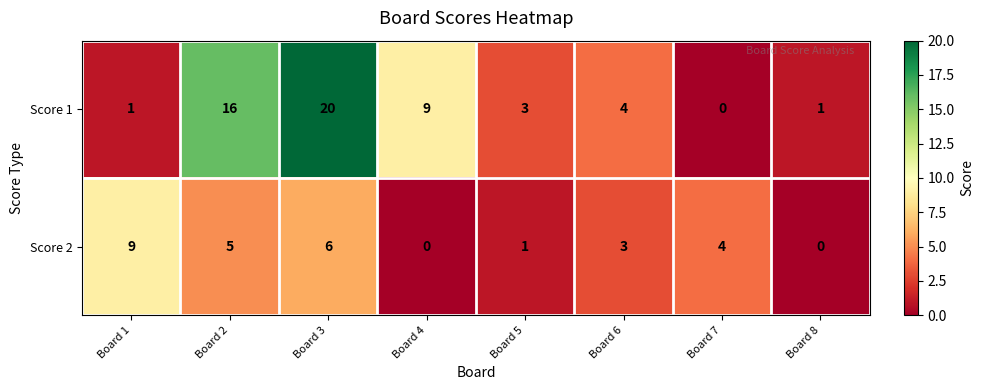

At which category is the sum across all series the highest?

Board 3